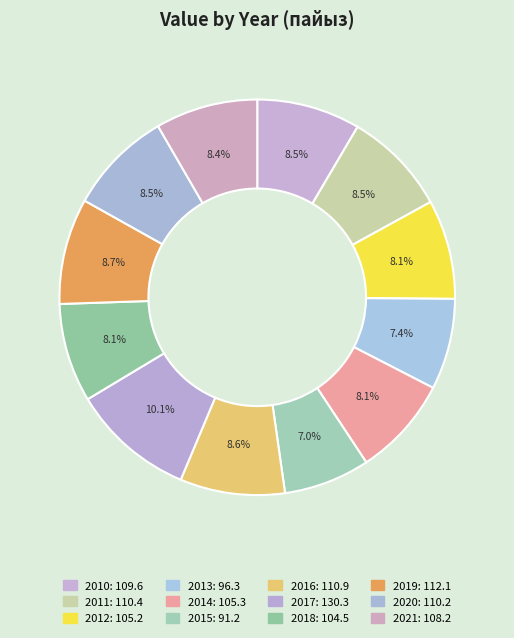

What portion of the pie excludes 2014?

91.9%